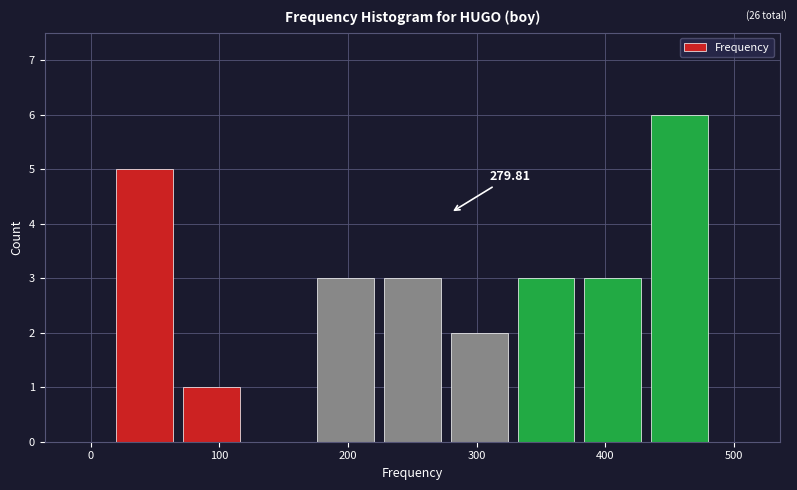

Over which range of the x-axis is the bar tallest?

432 to 484